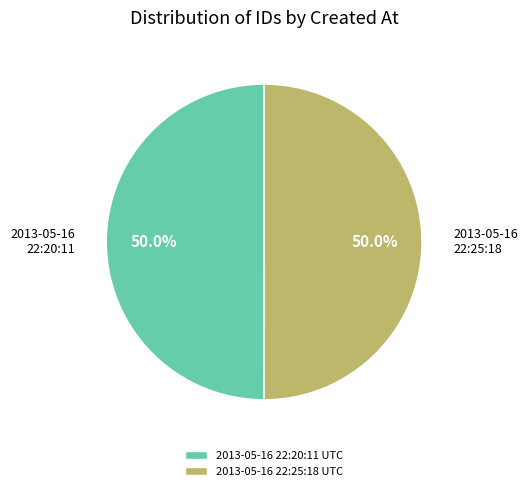

Combined, do 2013-05-16 22:25:18 UTC and 2013-05-16 22:20:11 UTC account for over 50%?

Yes